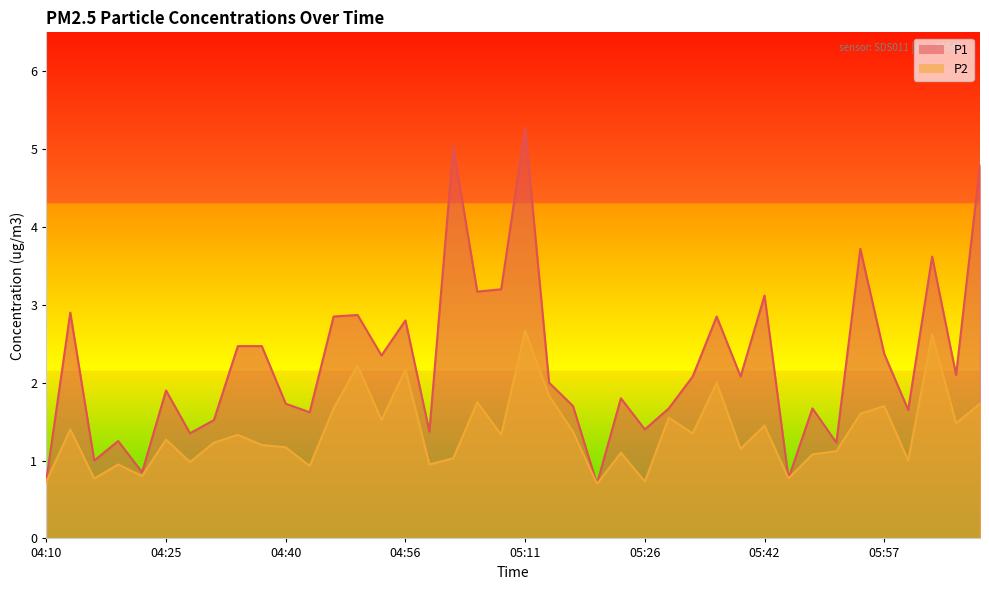

What is the highest value of the P1 series?

5.3